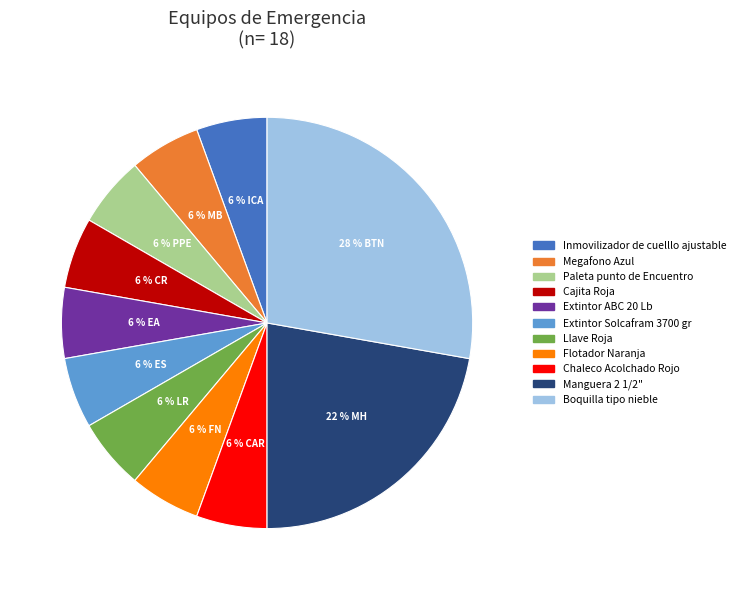

Is it true that Flotador Naranja is 6% of the pie?

True